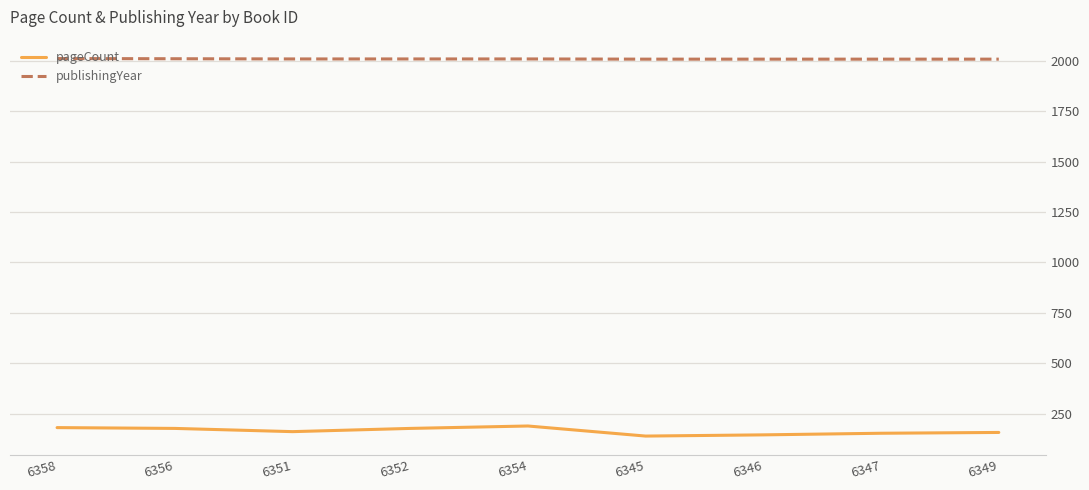

What are all the series names shown in the legend?

pageCount, publishingYear